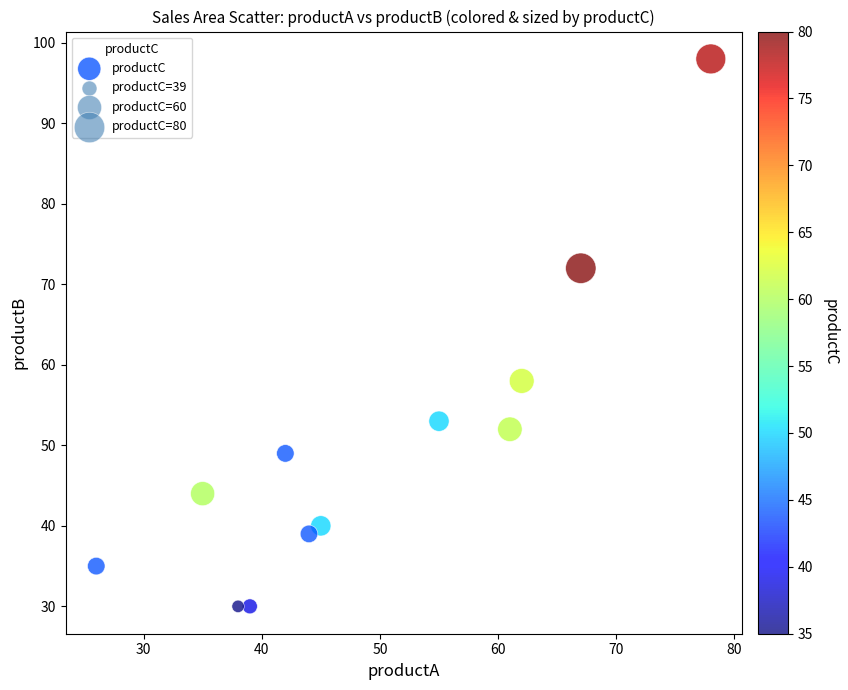

What Y value in the scatter plot is closest to 64?

58